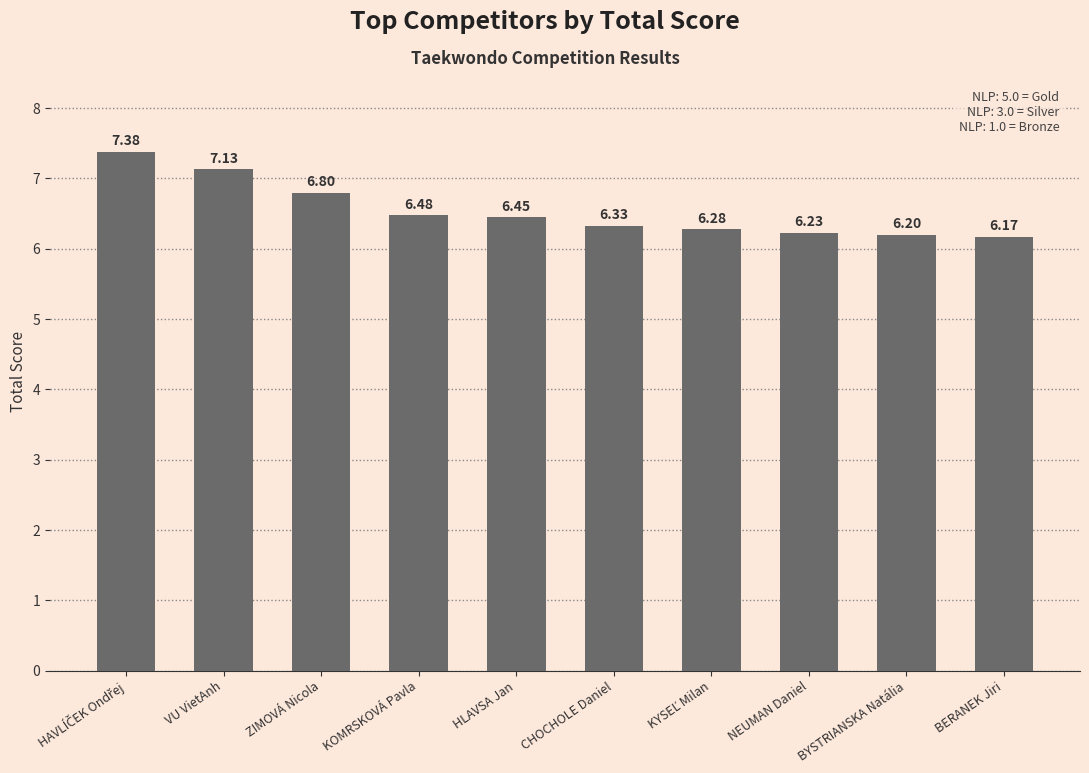

What is the label of the 3rd bar from the left?

ZIMOVÁ Nicola